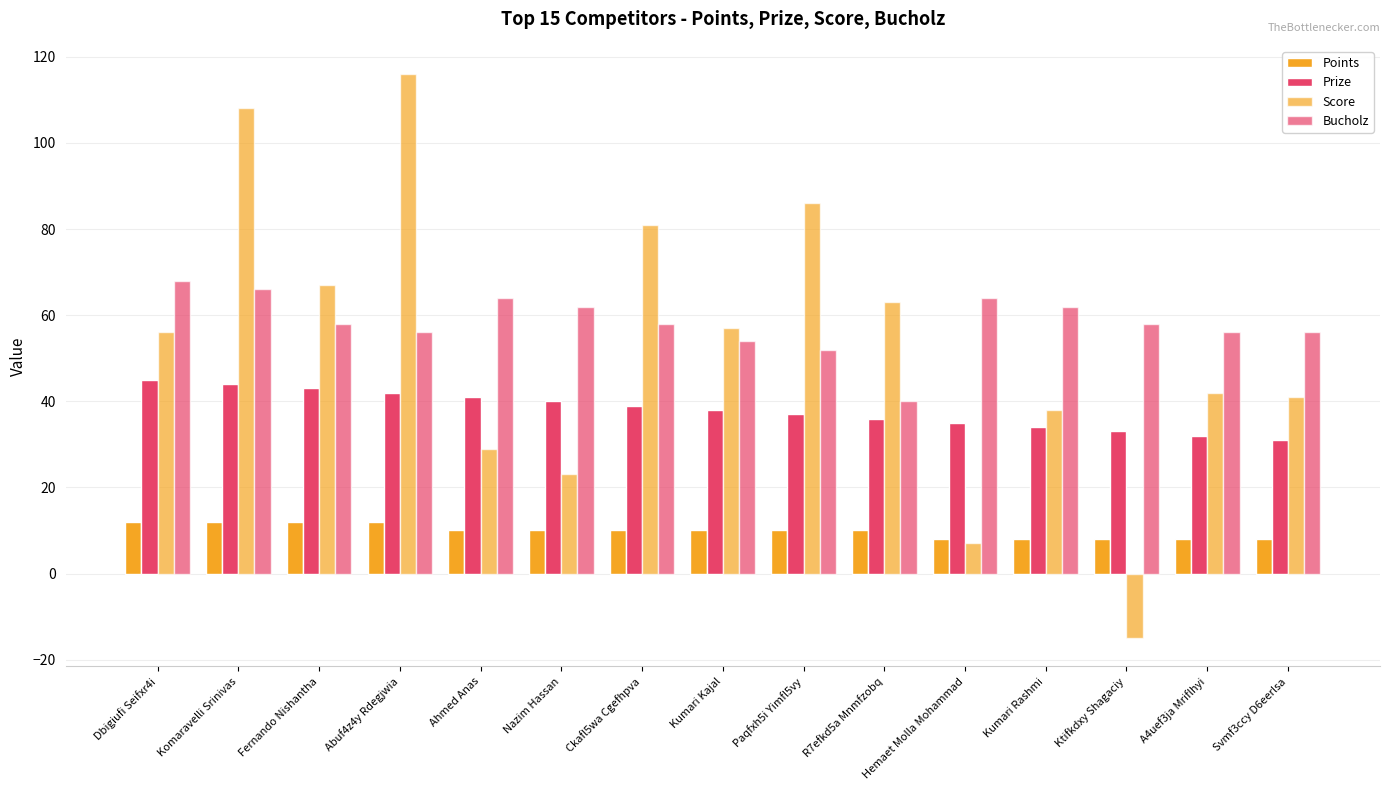

How many values in Score are below zero?

1